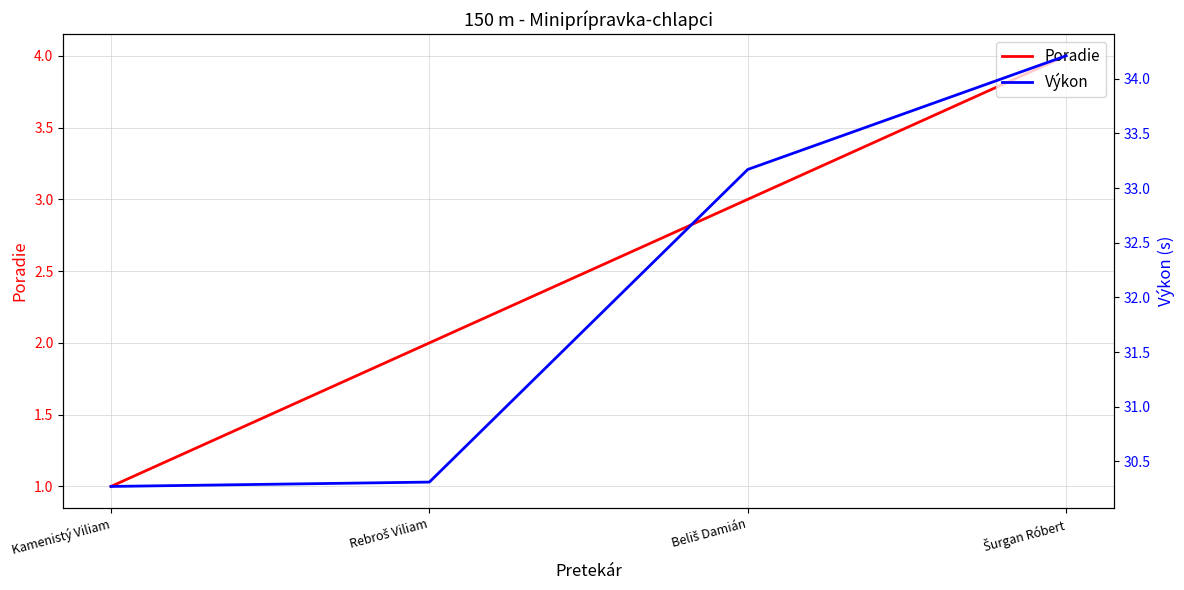

The Poradie series shows 2.0 at Rebroš Viliam. True or false?

True